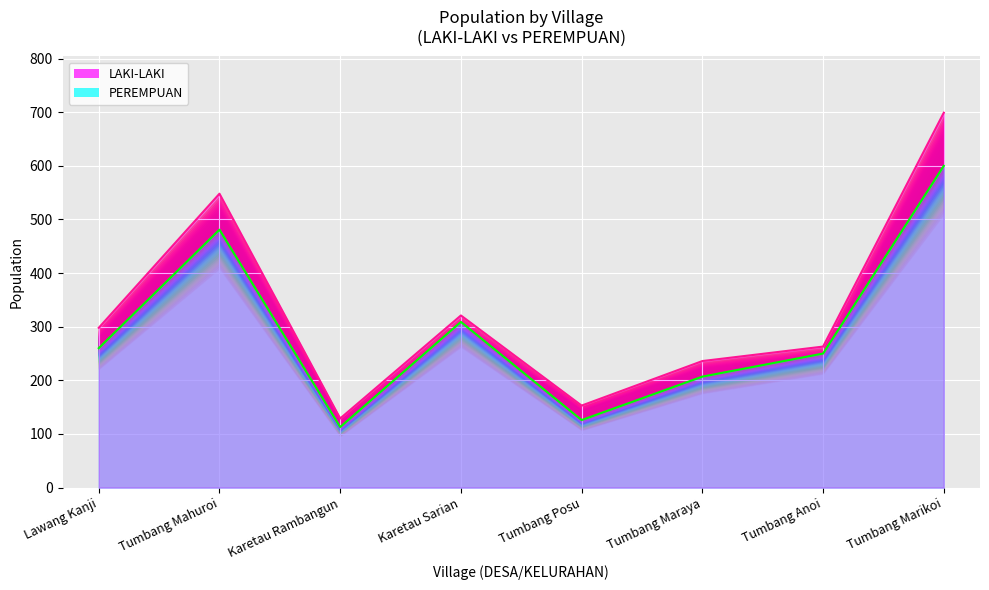

Which series has the largest range (max minus min)?

LAKI-LAKI